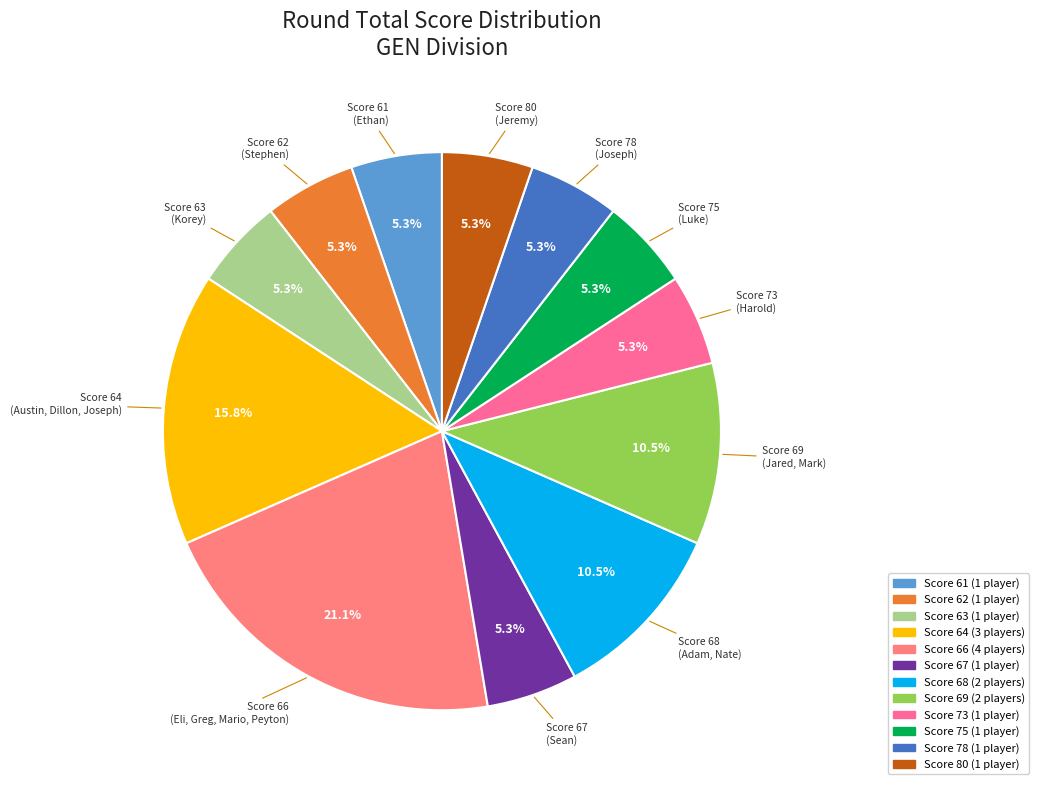

Is there any slice that represents more than half of the pie?

No